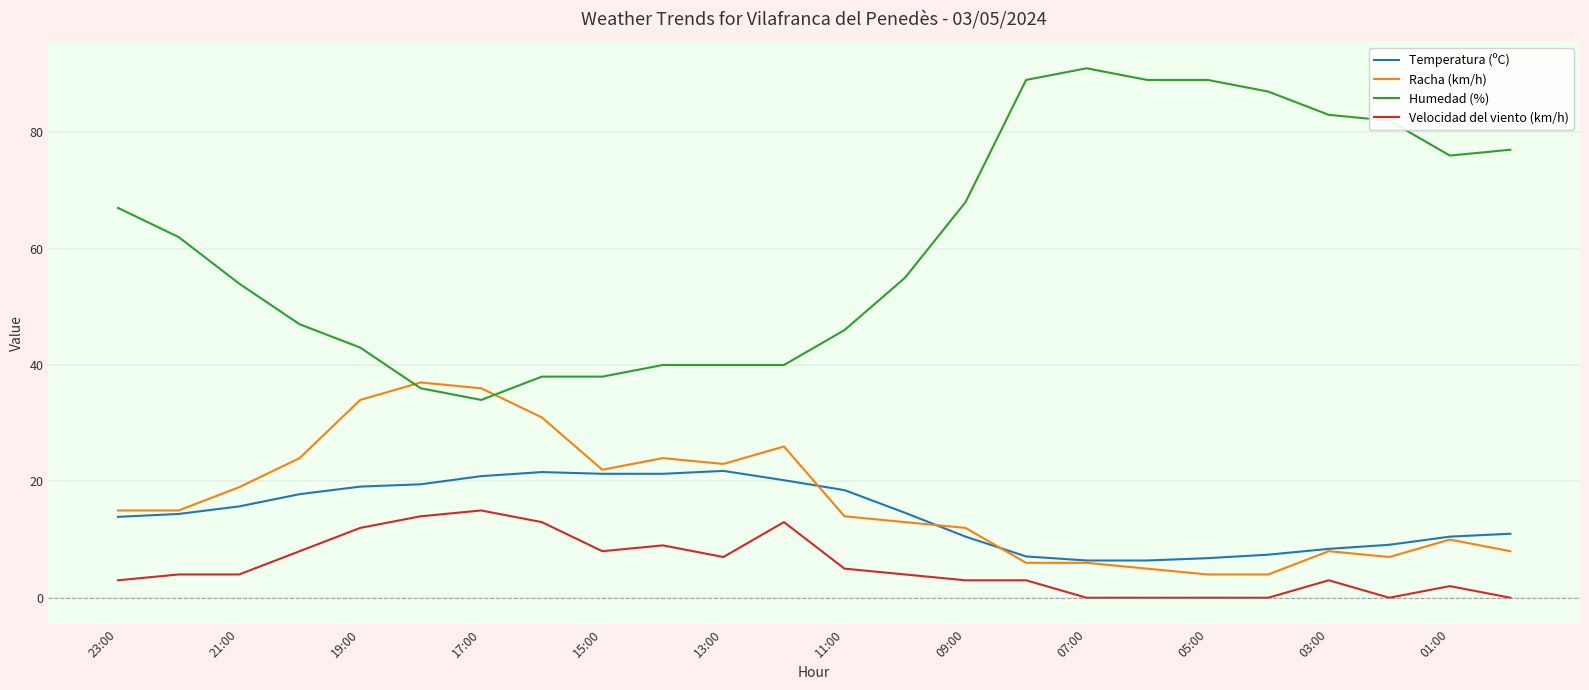

List the series in order of their peak value, lowest first.

Velocidad del viento (km/h), Temperatura (ºC), Racha (km/h), Humedad (%)